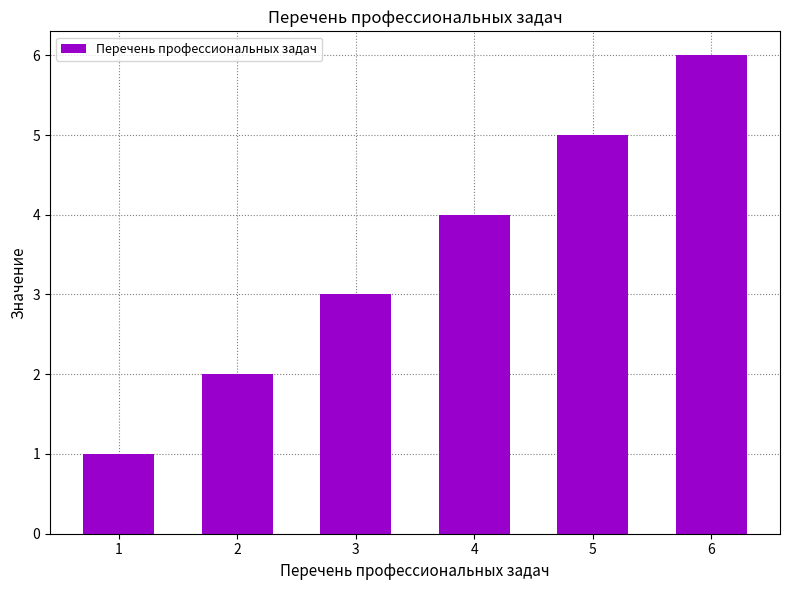

What is the value of the 3rd bar from the left?

3